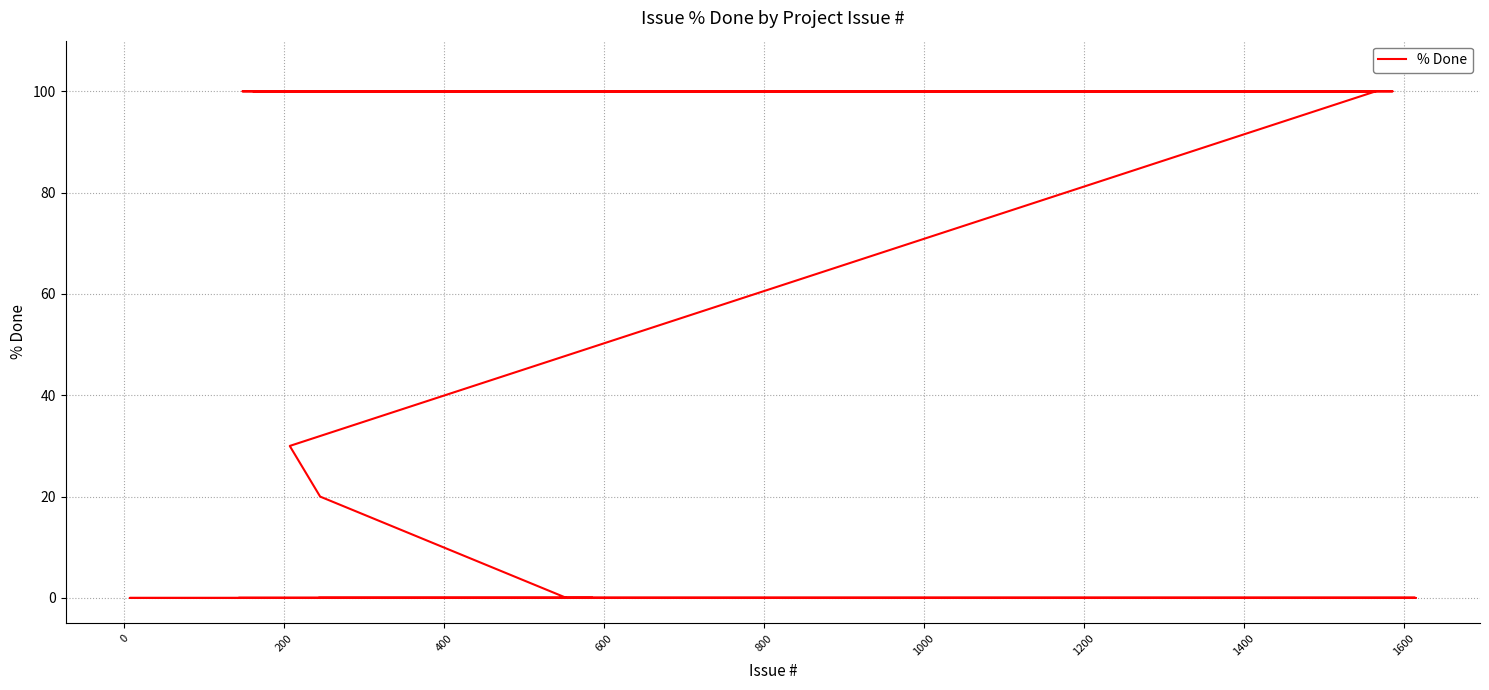

True or false: the data has more than 2 interior local peaks.

False